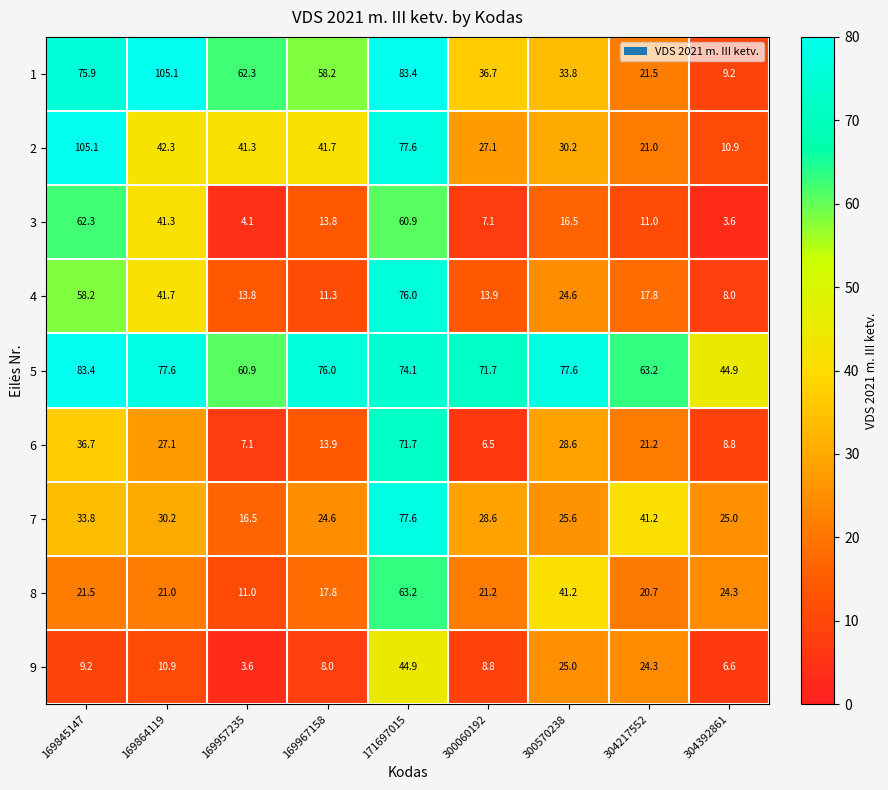

What is the average value of the 6 series?

24.6